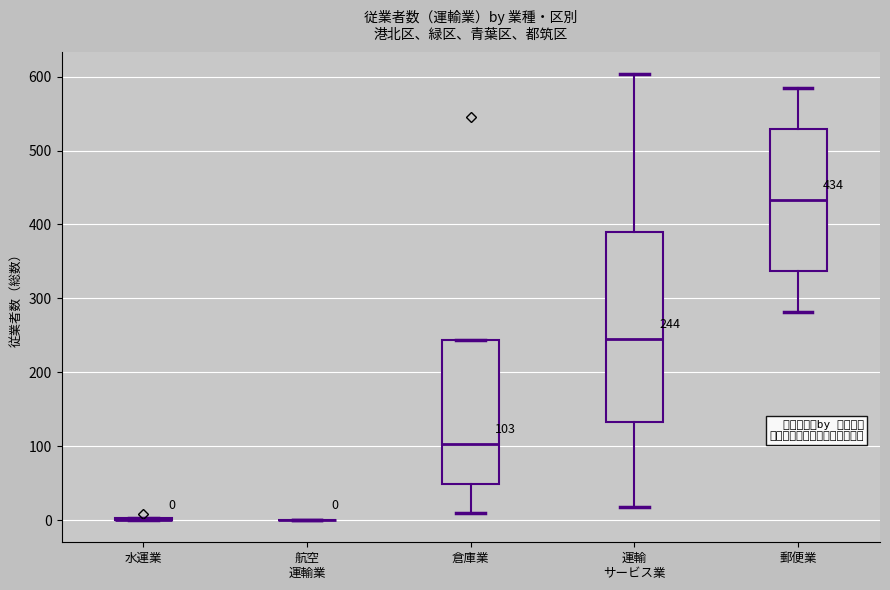

Which box is the tallest, from its lower edge to its upper edge?

運輸 サービス業